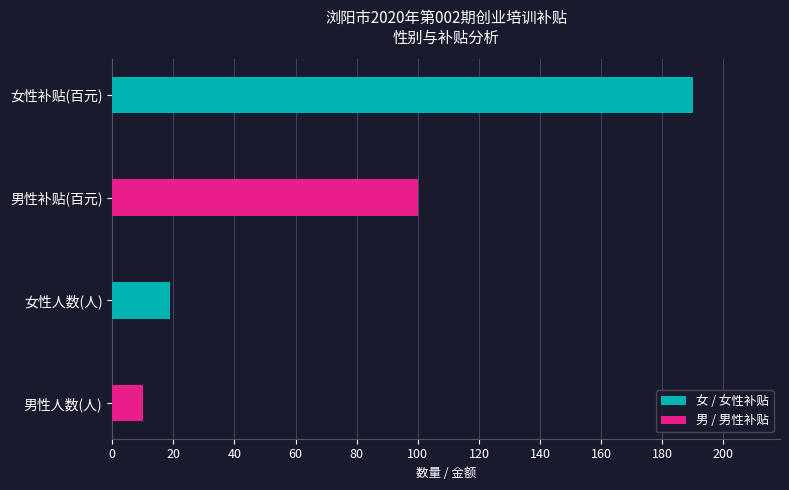

Is the value of 女 / 女性补贴 at 女性人数(人) greater than the value of 男 / 男性补贴 at 男性人数(人)?

Yes